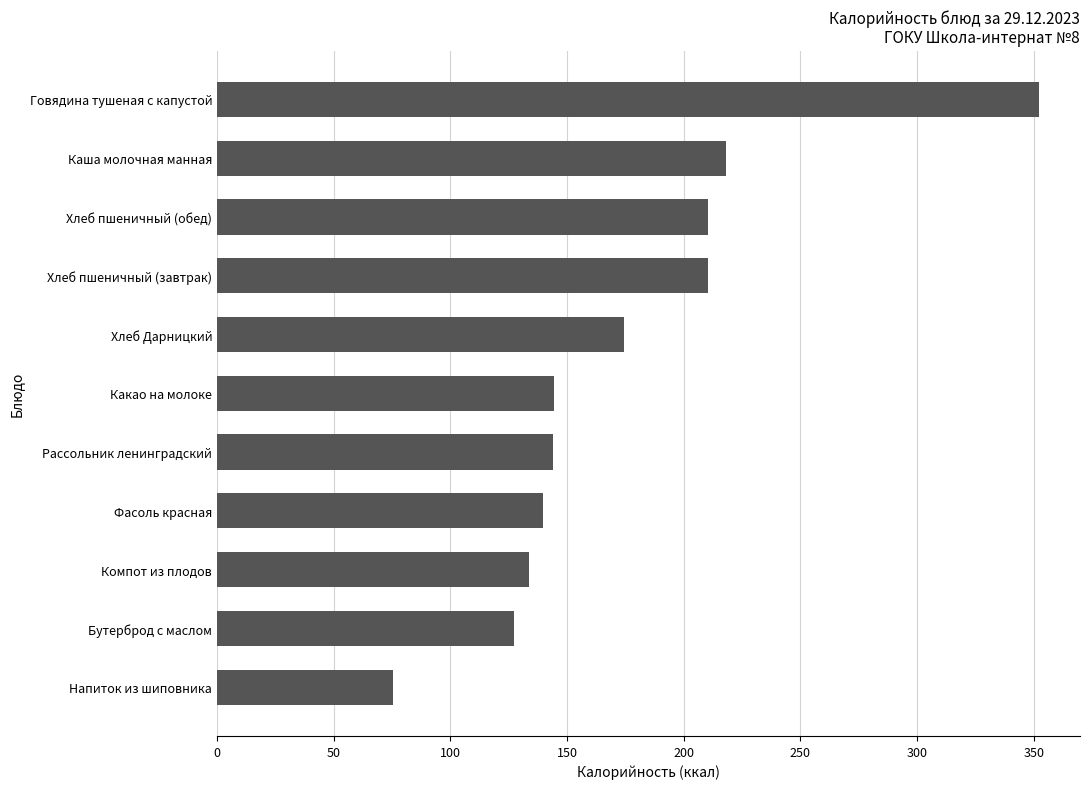

What is the ratio of the value at Хлеб пшеничный (обед) to the value at Говядина тушеная с капустой?

0.6